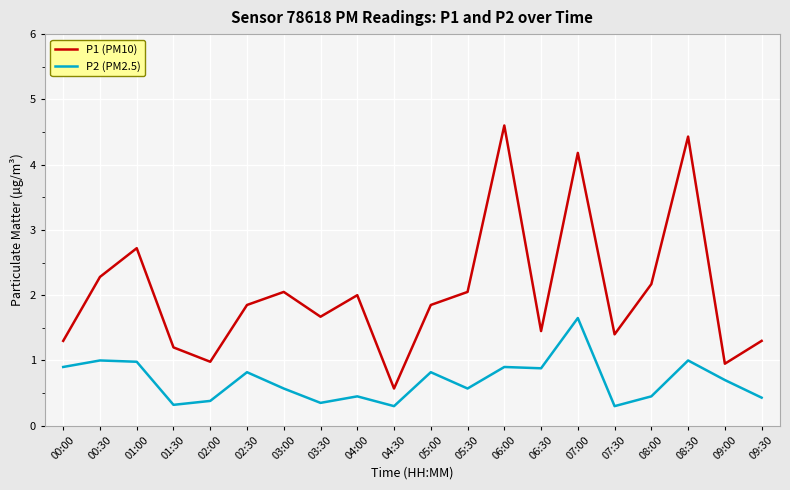

What is the difference between the second highest and minimum values in the P1 (PM10) series?

3.9